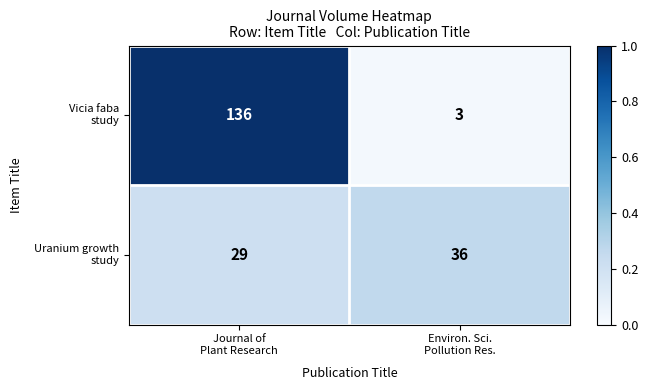

What is the maximum value shown in the chart?

136